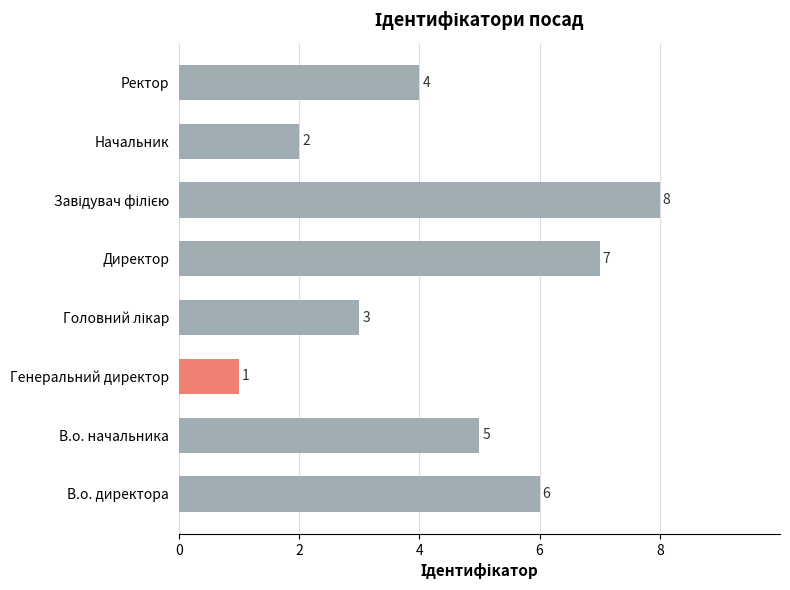

What is the difference between the second highest and second lowest values?

5